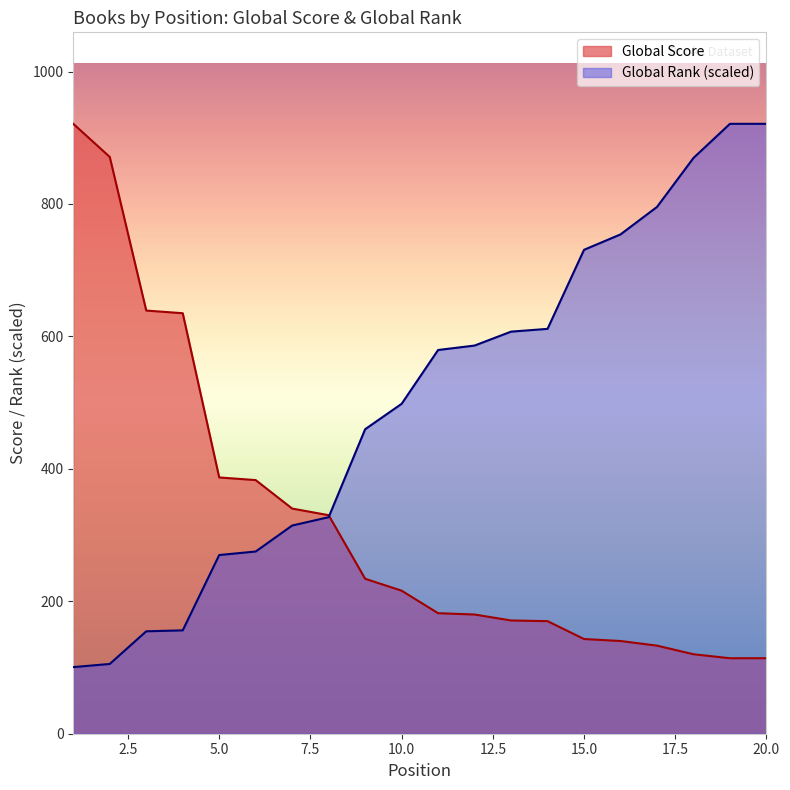

Reading left to right, what are all the values shown in this chart?

Global Score: 1=921.0	2=871.0	3=639.0	4=635.0	5=387.0	6=383.0	7=340.0	8=330.0	9=234.0	10=216.0	11=182.0	12=180.0	13=171.0	14=170.0	15=143.0	16=140.0	17=133.0	18=120.0	19=114.0	20=114.0
Global Rank: 1=100.6	2=105.4	3=154.7	4=156.1	5=269.8	6=275.2	7=314.4	8=327.0	9=459.8	10=498.2	11=579.4	12=586.2	13=607.2	14=611.4	15=730.7	16=754.0	17=795.5	18=869.4	19=921.0	20=921.0